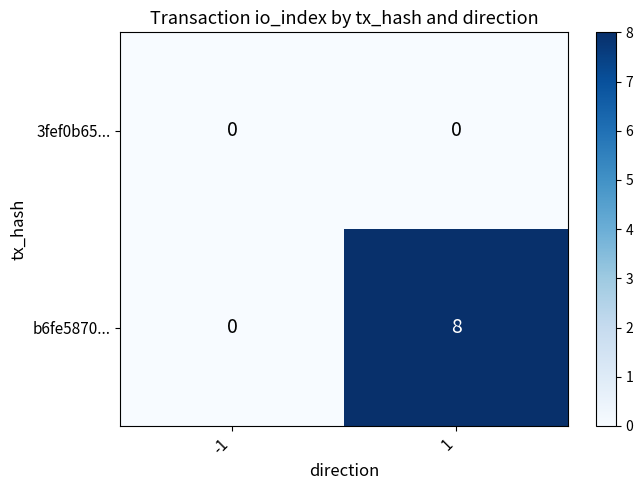

What is the difference between the highest and lowest values at 1?

8